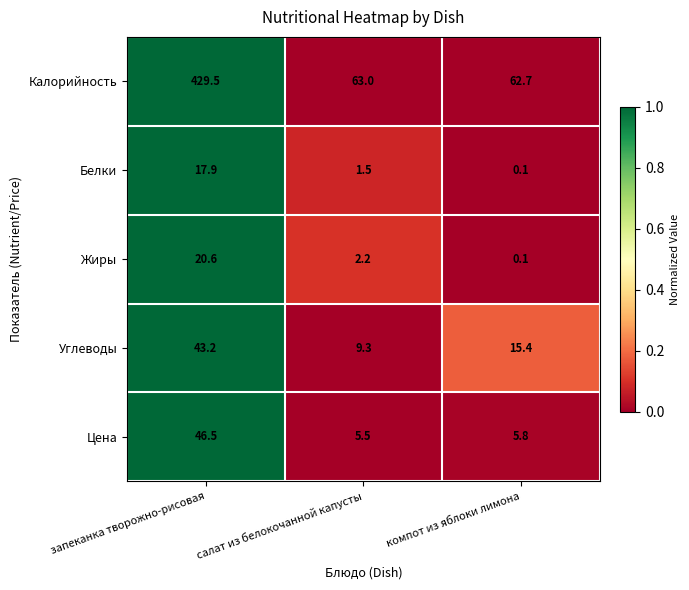

Reading left to right, what are all the values shown in this chart?

Калорийность: 429.5	63.0	62.7
Белки: 17.9	1.5	0.1
Жиры: 20.6	2.2	0.1
Углеводы: 43.2	9.3	15.4
Цена: 46.5	5.5	5.8